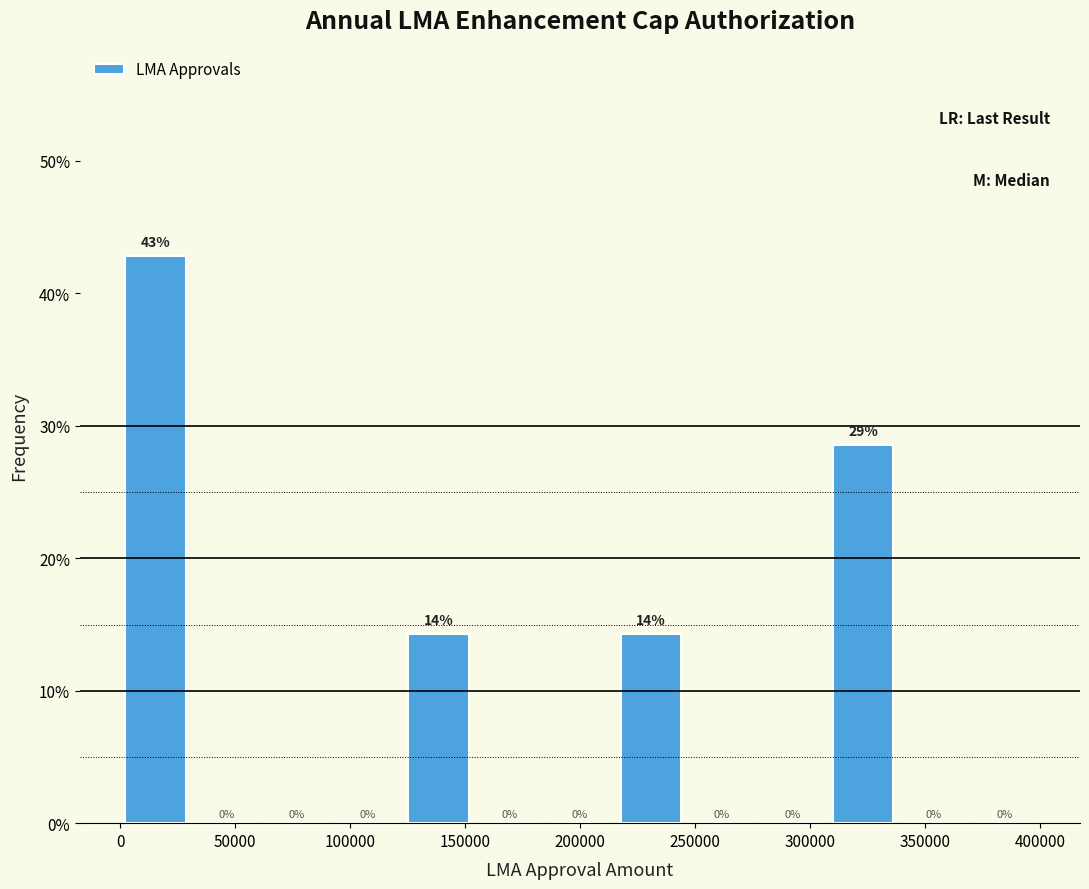

Over which range of the x-axis is the bar tallest?

0 to 30000